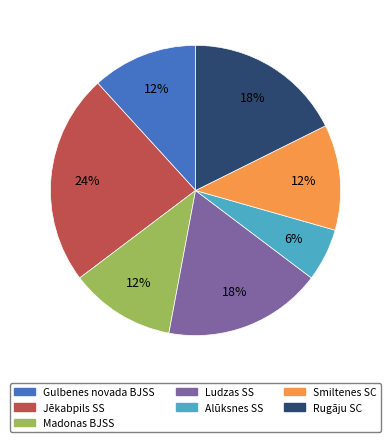

To the nearest percent, what is the average slice percentage?

14%